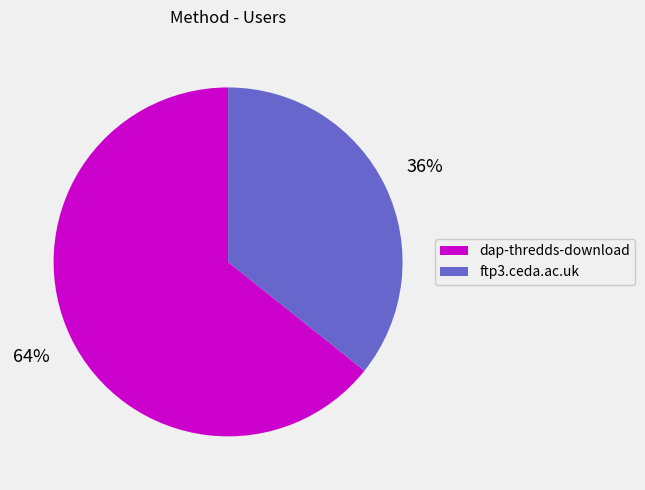

What is the largest slice in the pie chart?

dap-thredds-download